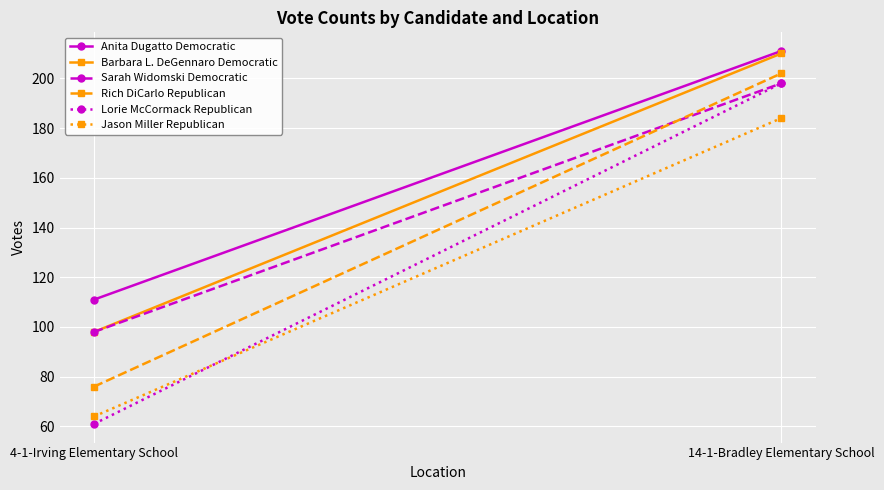

What is the value of the Lorie McCormack Republican point at the 1st from the left?

61